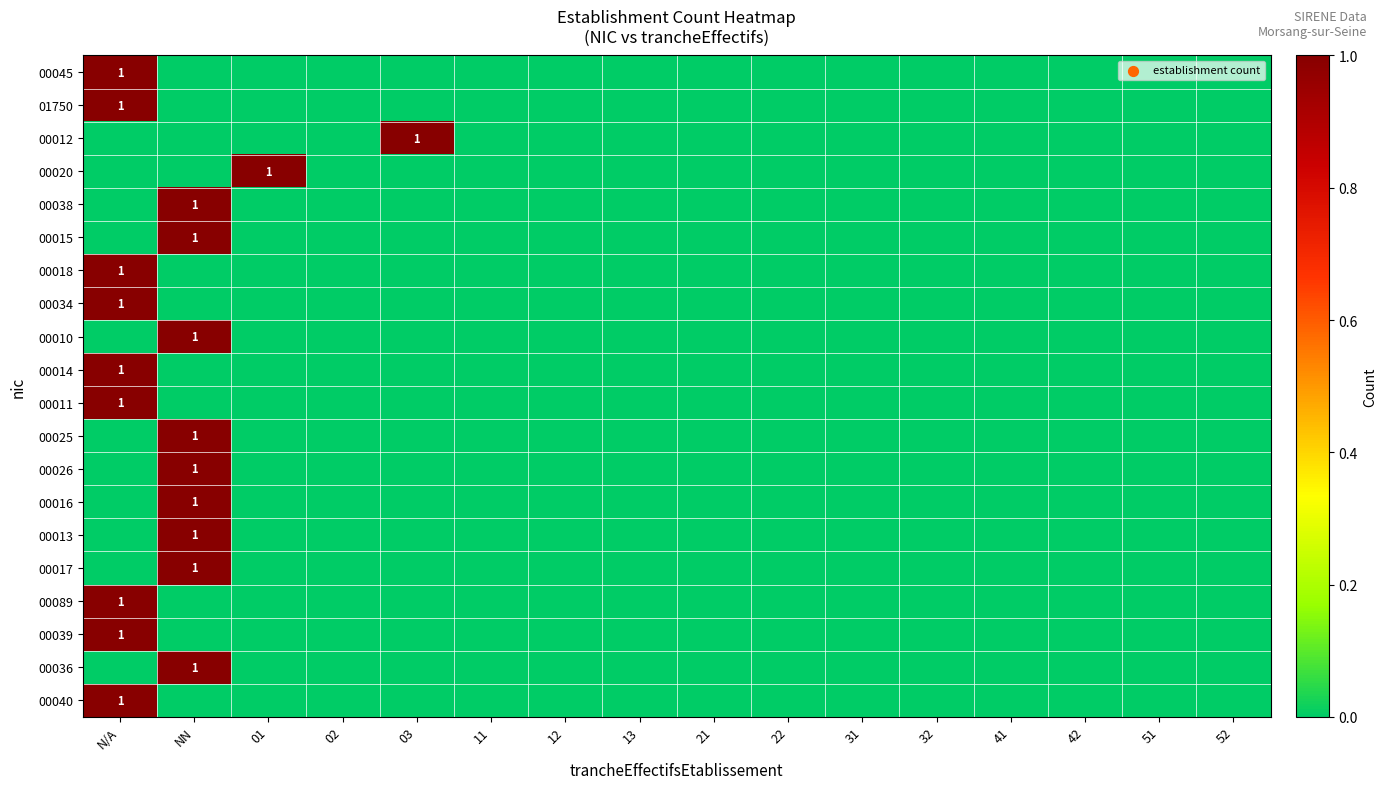

At which label is 01750 closest to 0?

NN